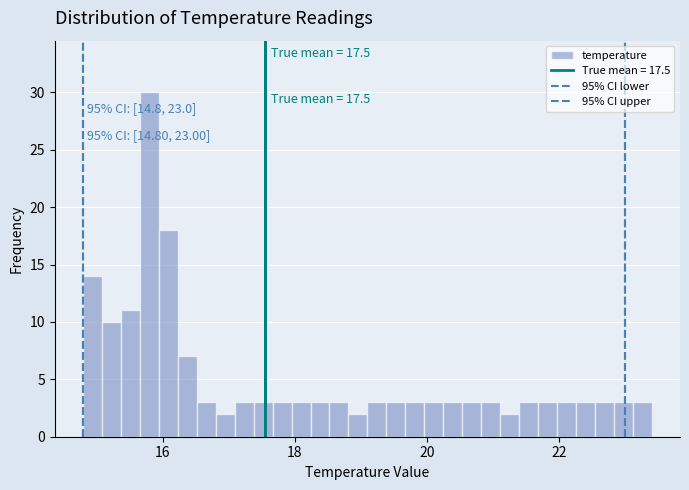

Read against the x-axis, roughly where is the centre of the tallest bar?

15.8